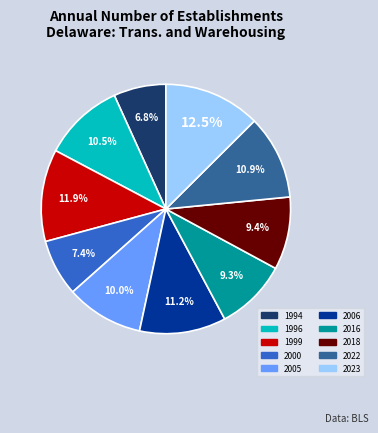

What percentage is the 2000 slice, to the nearest percent?

7%